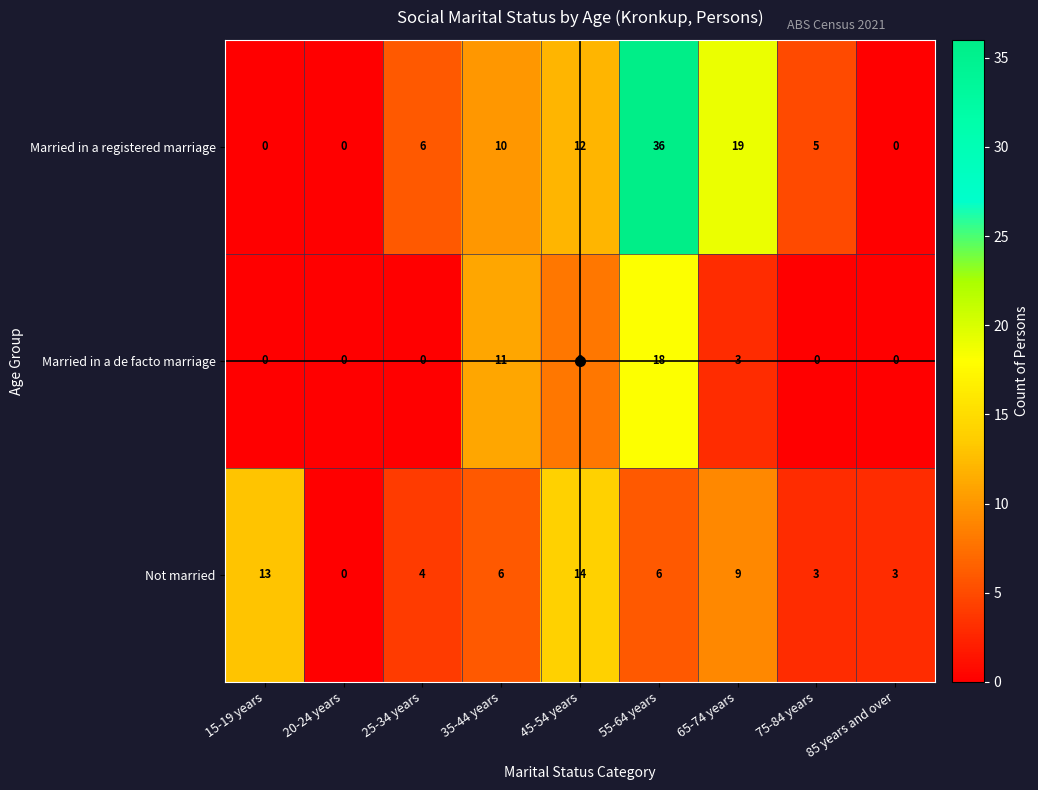

Is it true that Not married equals 14 at 45-54 years?

True